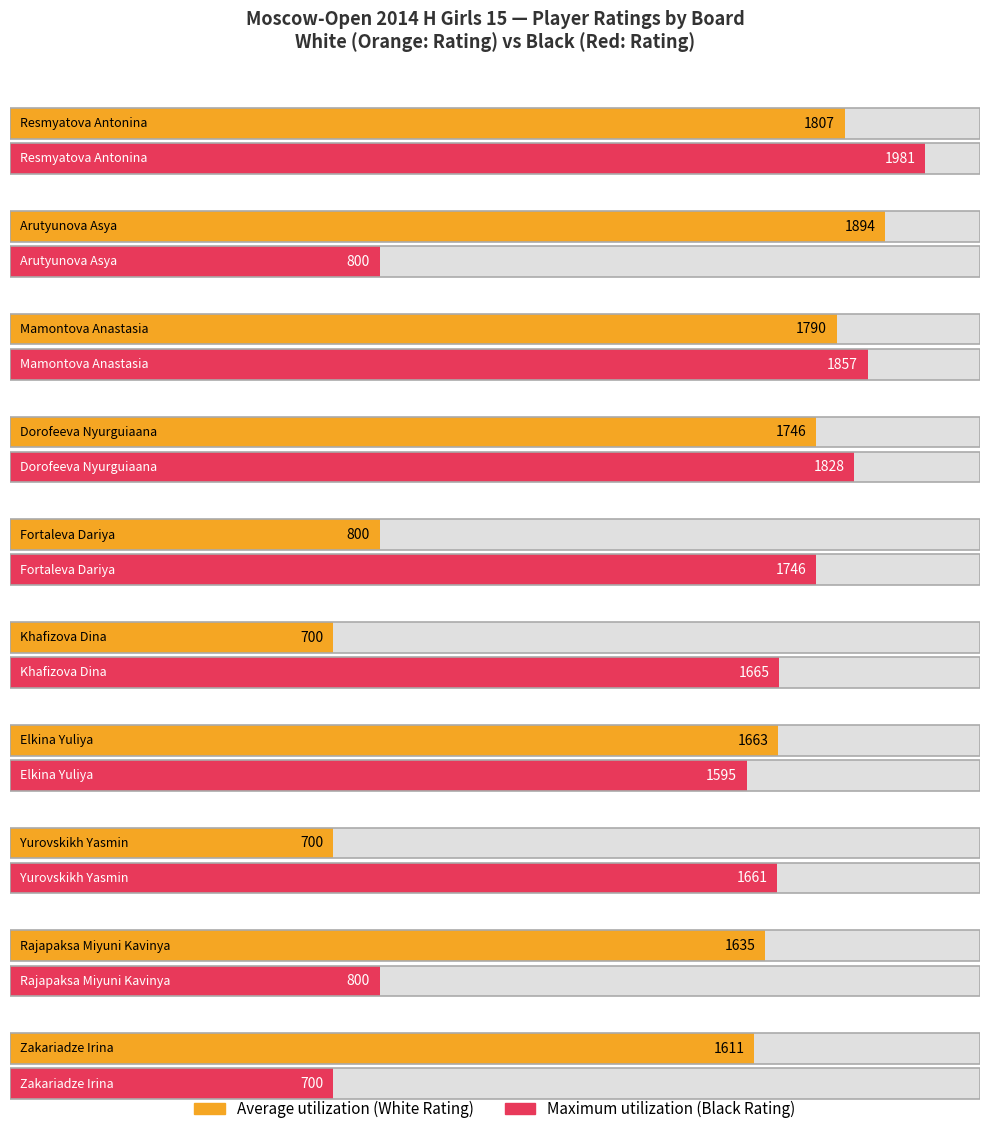

Is it true that Maximum utilization equals 1093 at Arbynova Agniya?

False